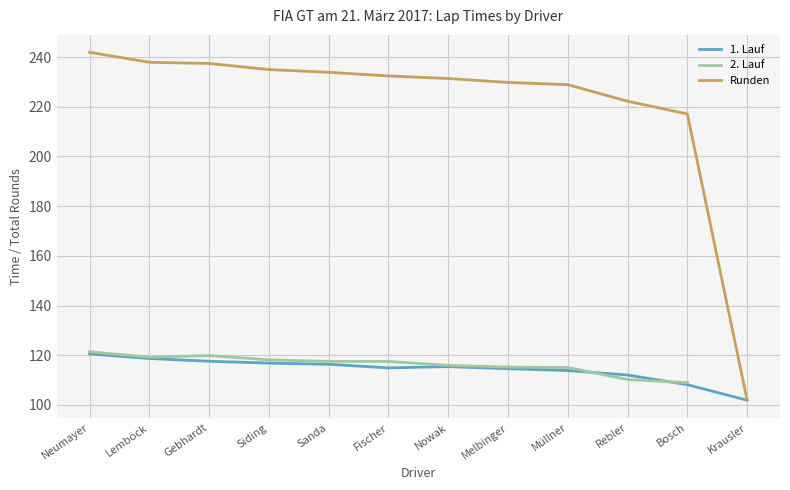

Is the value of Runden at Melbinger greater than the value of 1. Lauf at Siding?

Yes